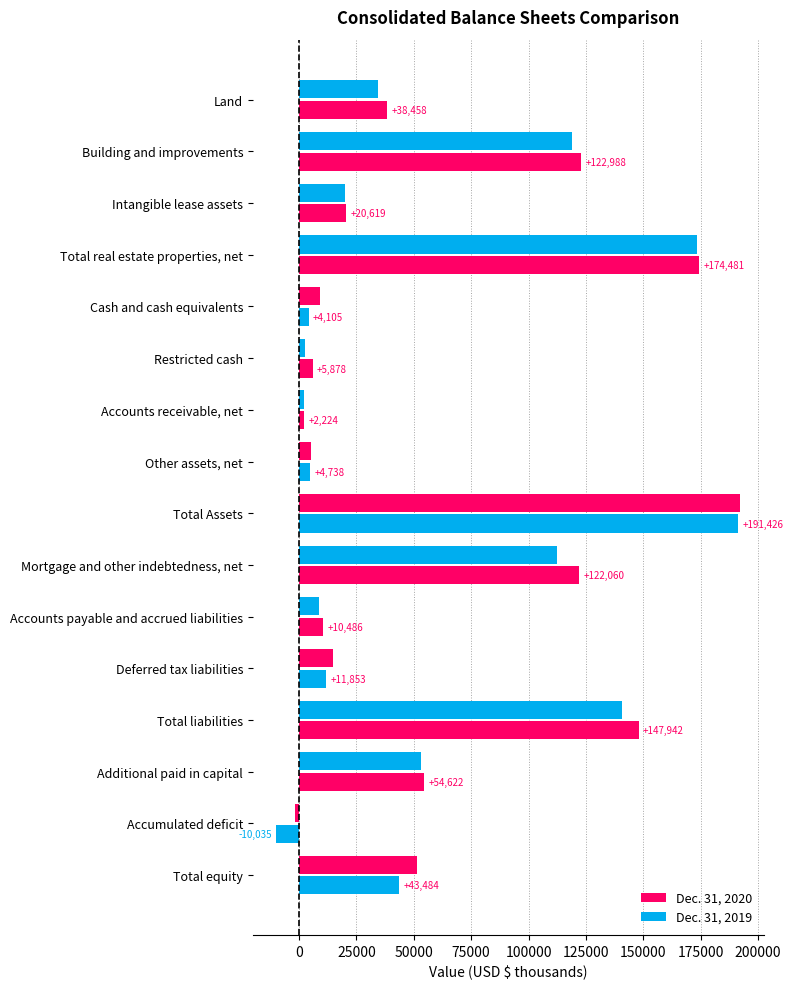

What is the average value of the Dec. 31, 2020 series?

59083